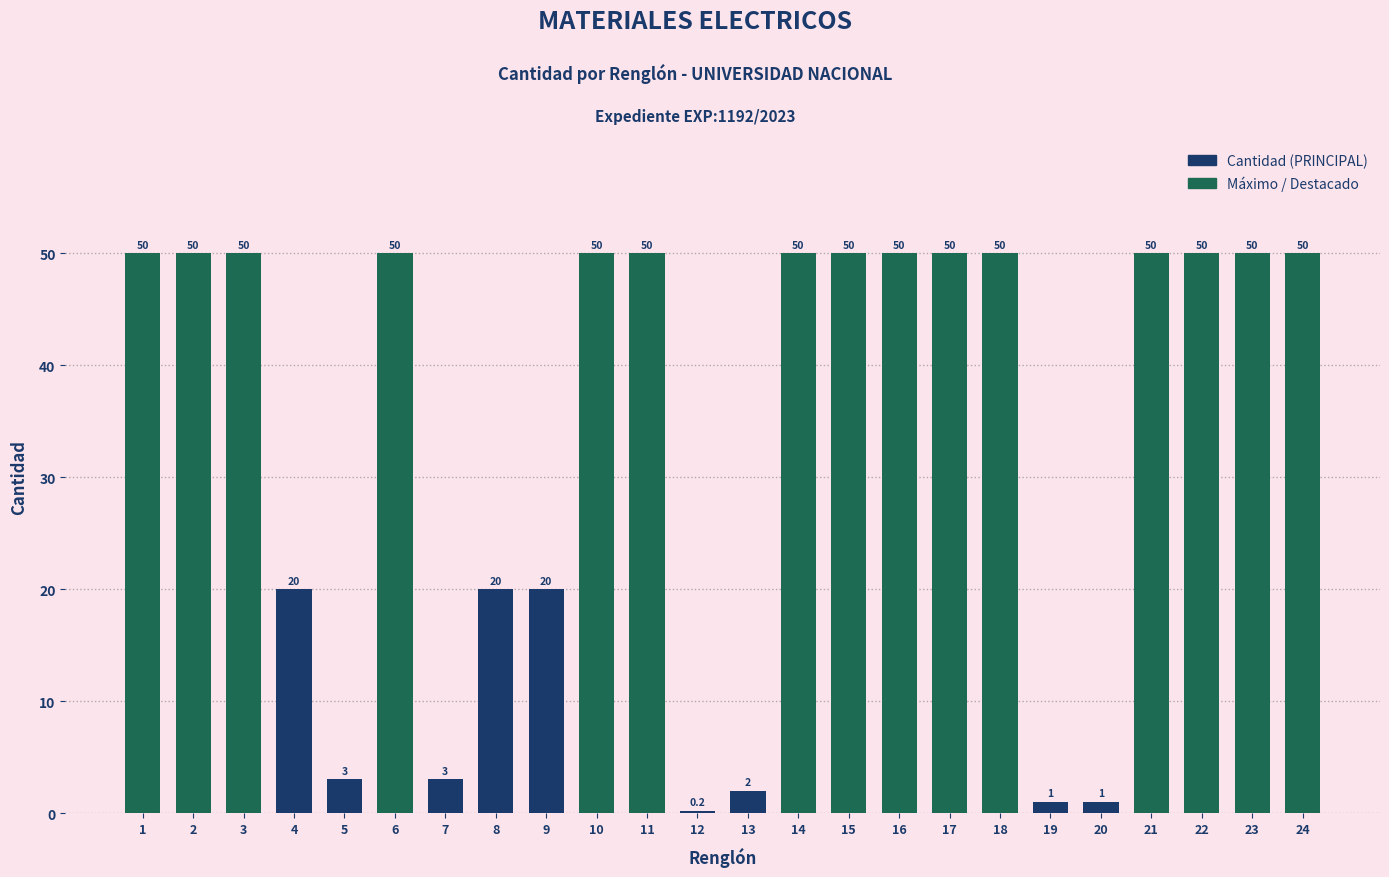

What is the value of the 16th bar from the left?

50.0